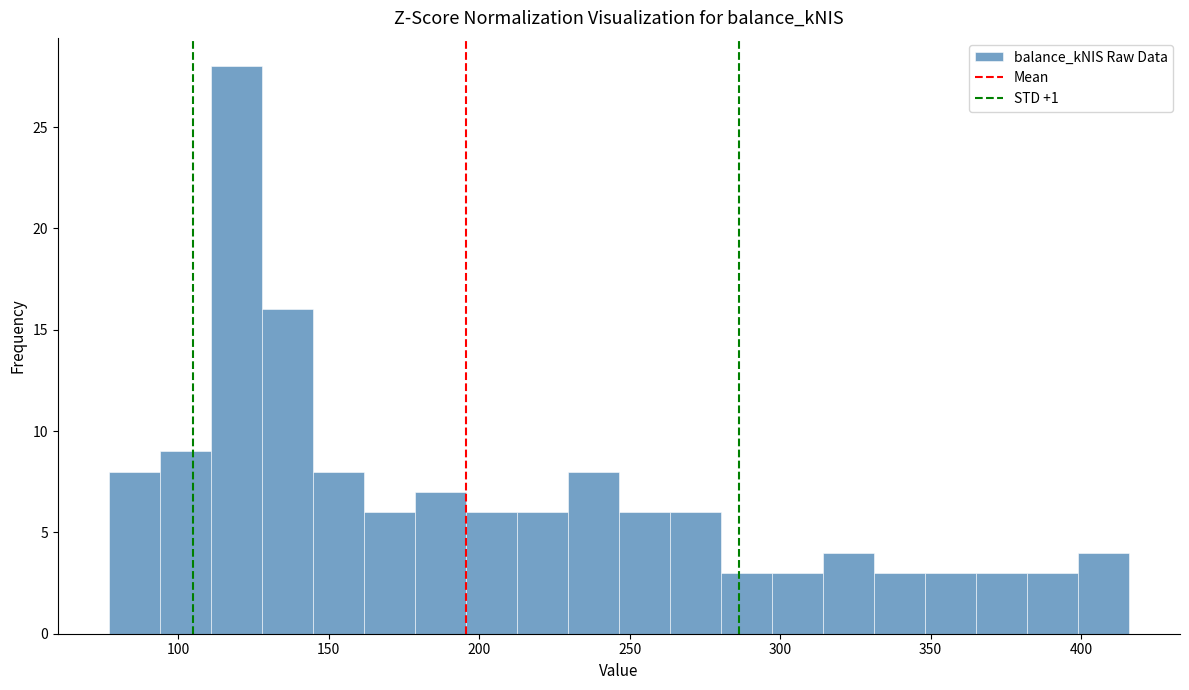

Around what value on the x-axis is the tallest bar? Give the approximate position of its centre, as read against the axis.

120